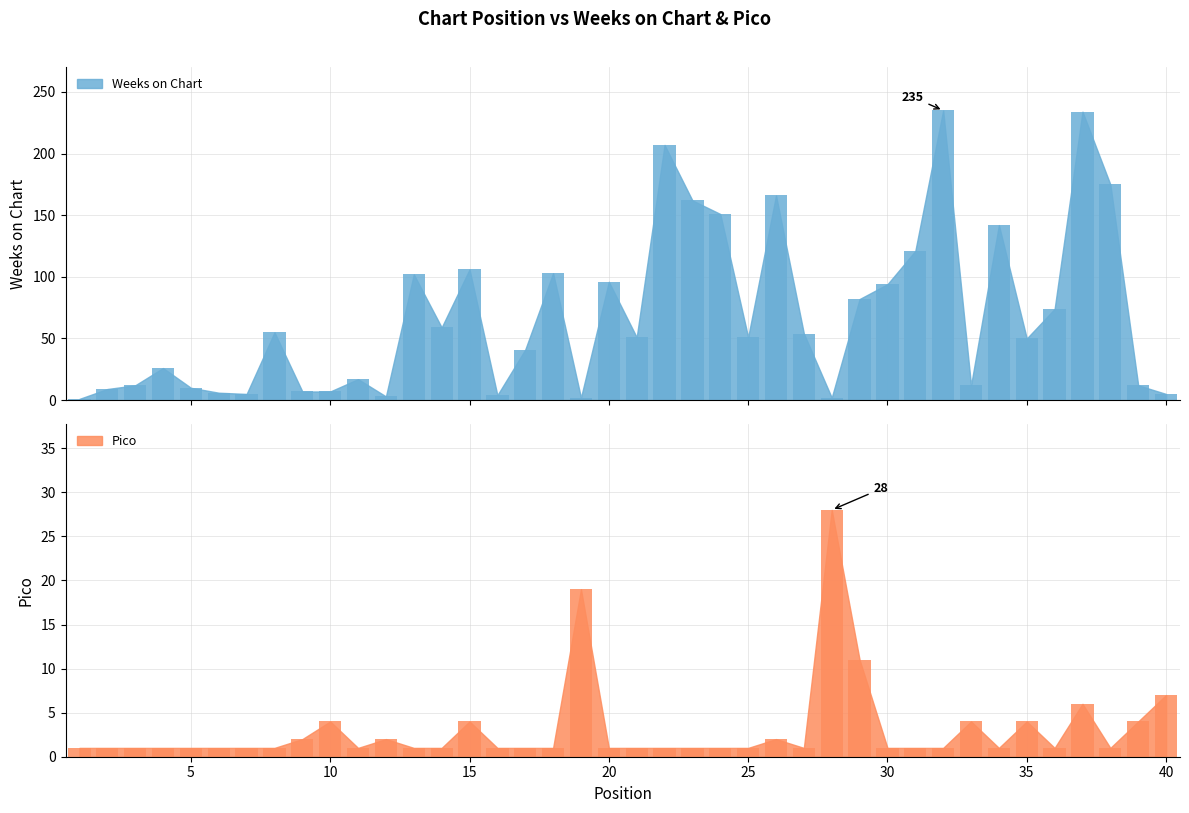

Which series has the largest total across all categories?

Weeks on Chart